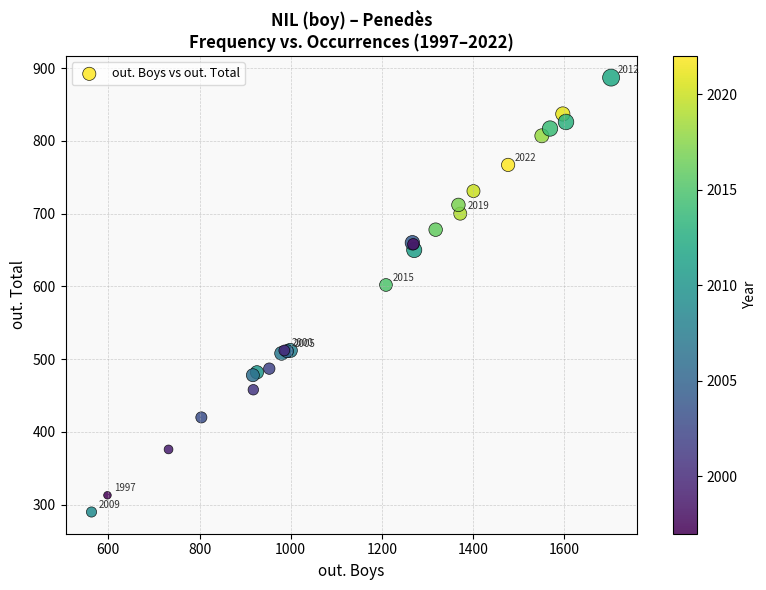

What Y value in the scatter plot is closest to 588?

602